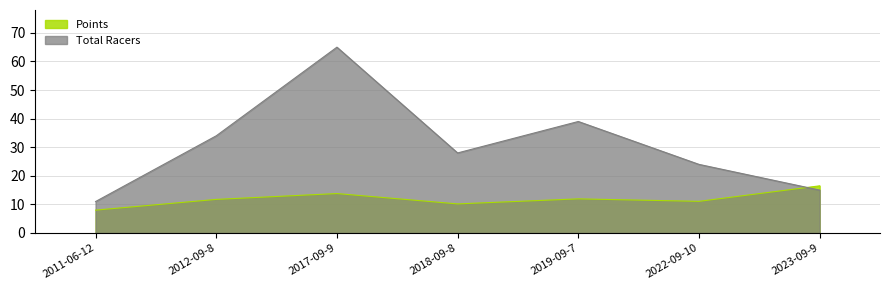

True or false: Points has a value of 8.0 at 2011-06-12.

True